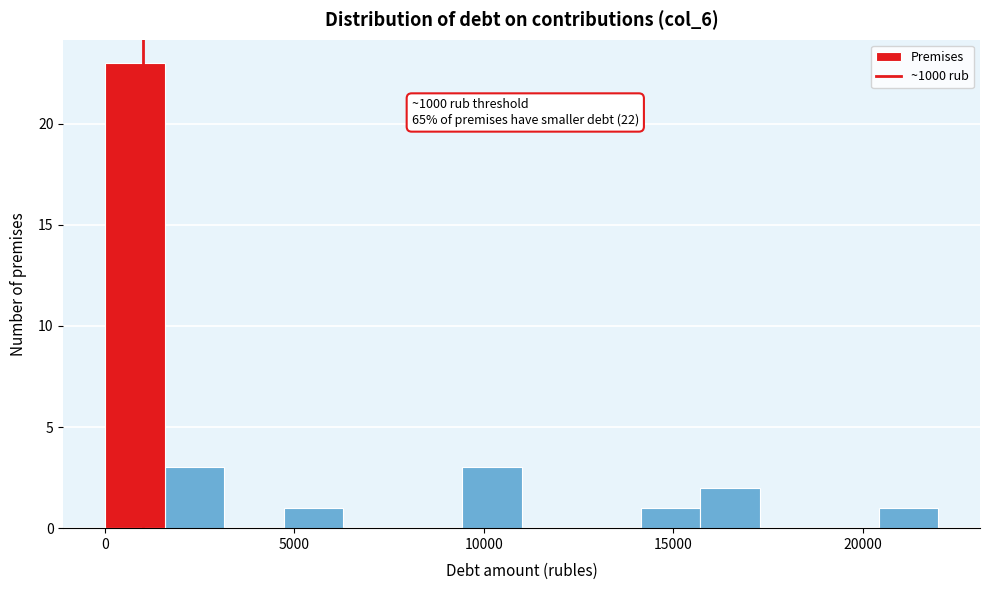

Around what value on the x-axis is the tallest bar? Give the approximate position of its centre, as read against the axis.

1000